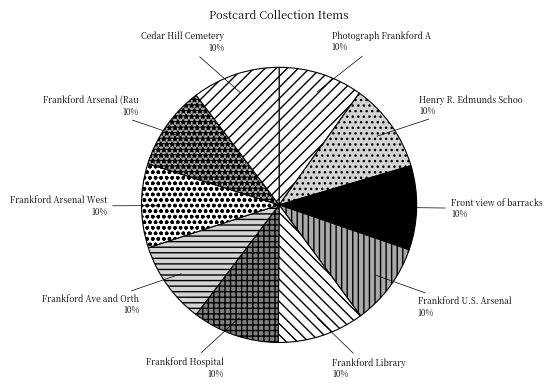

What is the largest slice in the pie chart?

Henry R. Edmunds School